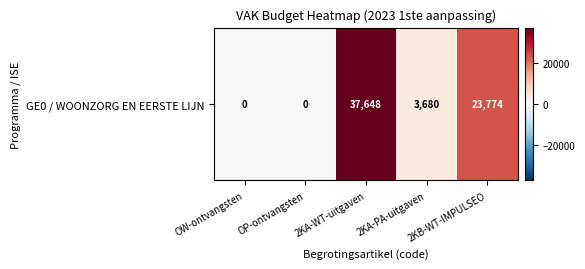

Read the value at 2KB-WT-IMPULSEO.

23774